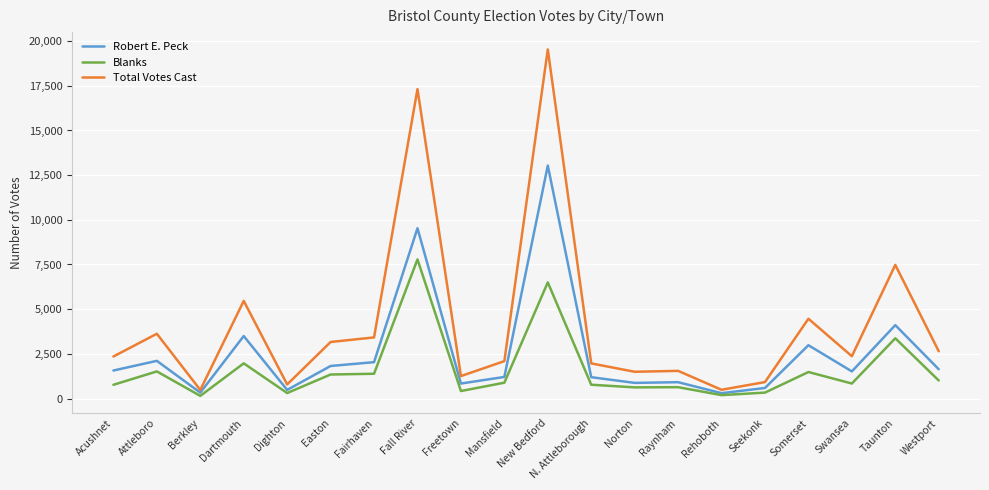

The Blanks series shows 1967 at Dartmouth. True or false?

True